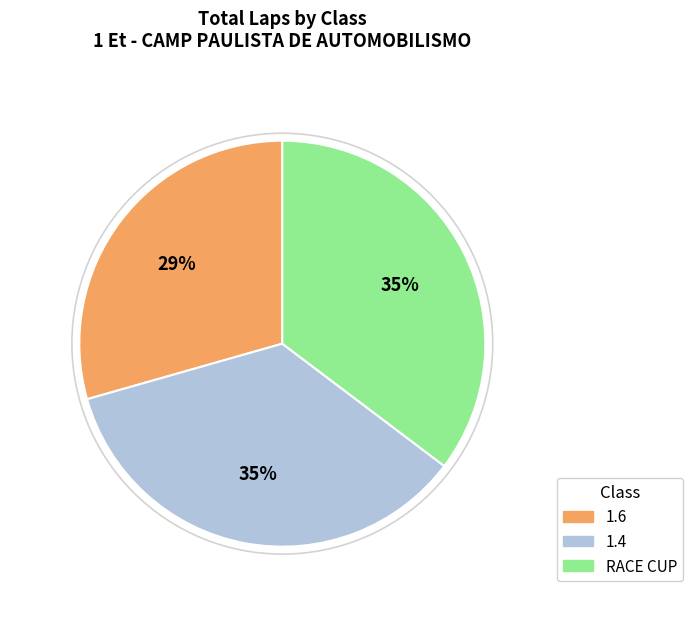

Is there a majority slice in this chart?

No